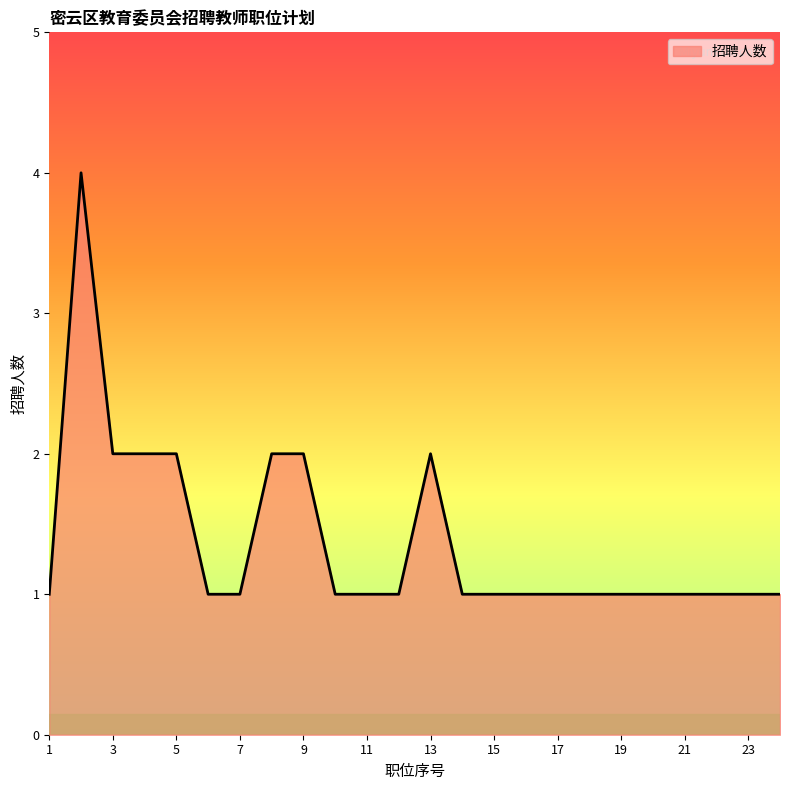

Reading right to left, extract all data points from this chart.

1	1	1	1	1	1	1	1	1	1	1	2	1	1	1	2	2	1	1	2	2	2	4	1